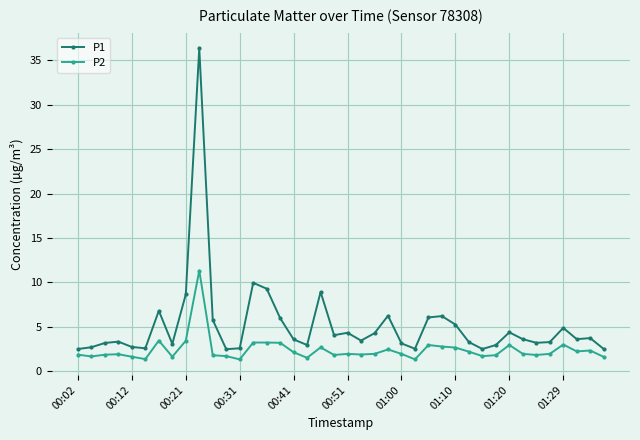

List the series in order of their overall mean, lowest first.

P2, P1